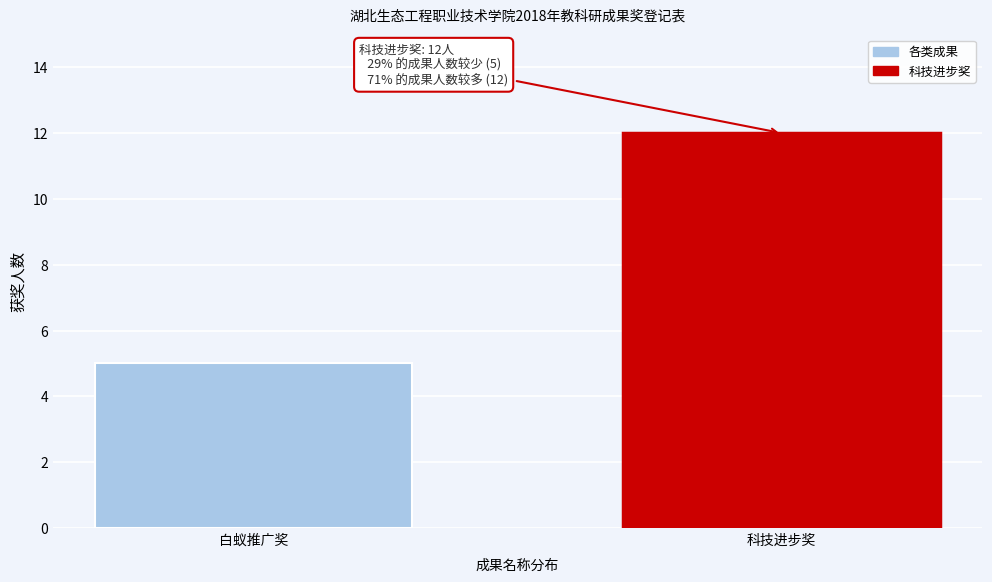

Reading right to left, list all the values displayed in this chart.

科技进步奖=12	白蚁推广奖=5